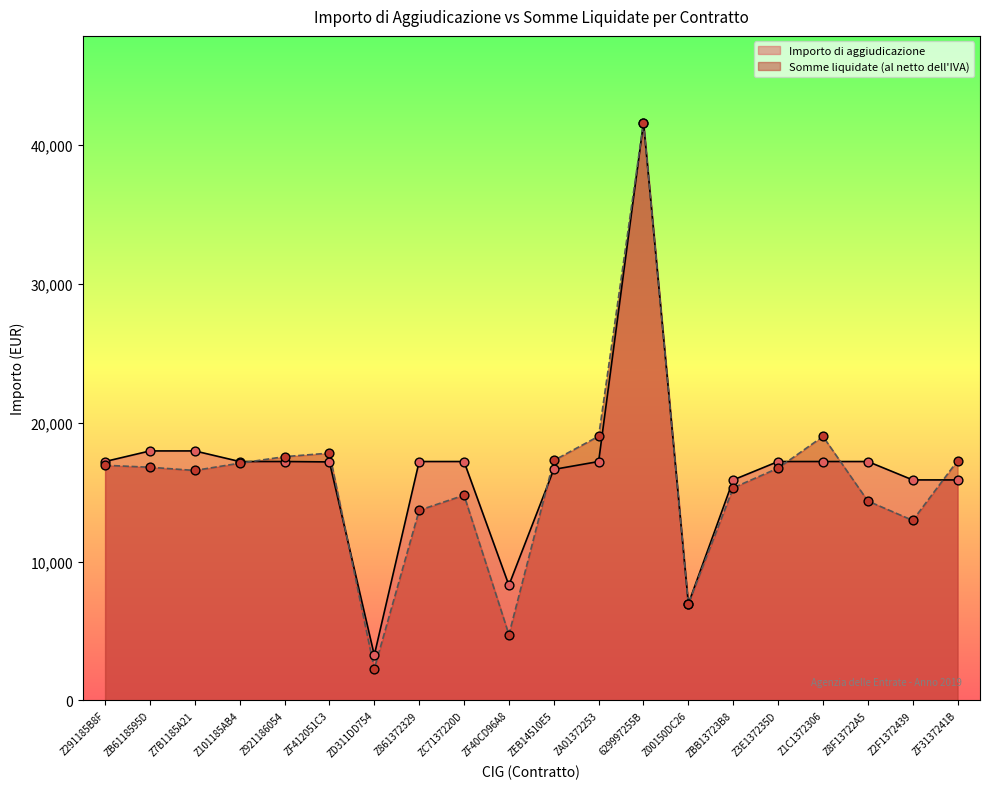

What is the total value across all series at Z00150DC26?

13918.6